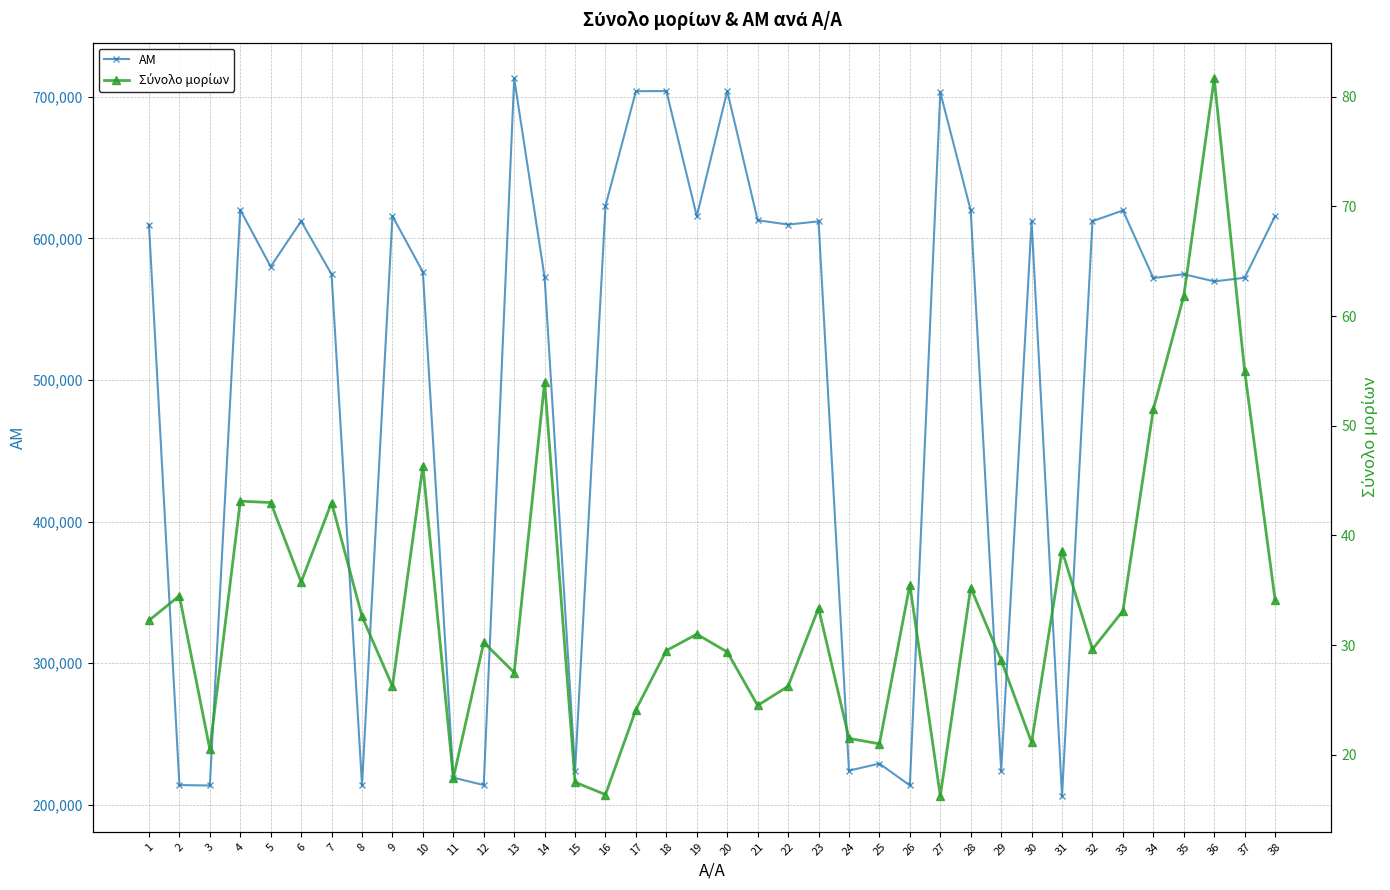

Reading left to right, what are all the values shown in this chart?

ΑΜ: 1=609757.0	2=213921.0	3=213621.0	4=620161.0	5=580080.0	6=612180.0	7=574634.0	8=213880.0	9=615771.0	10=576267.0	11=219193.0	12=213905.0	13=712970.0	14=572408.0	15=224168.0	16=623006.0	17=703973.0	18=704054.0	19=615674.0	20=704061.0	21=612800.0	22=609795.0	23=612028.0	24=224122.0	25=229073.0	26=213692.0	27=703110.0	28=619753.0	29=224056.0	30=612193.0	31=206247.0	32=612157.0	33=619744.0	34=571993.0	35=574713.0	36=569635.0	37=572211.0	38=615776.0
Σύνολο μορίων: 1=32.2	2=34.5	3=20.5	4=43.1	5=43.0	6=35.8	7=43.0	8=32.6	9=26.2	10=46.3	11=17.9	12=30.2	13=27.5	14=54.0	15=17.5	16=16.4	17=24.1	18=29.5	19=31.0	20=29.4	21=24.5	22=26.2	23=33.4	24=21.5	25=21.0	26=35.5	27=16.2	28=35.2	29=28.6	30=21.1	31=38.6	32=29.6	33=33.1	34=51.5	35=61.8	36=81.7	37=55.0	38=34.1